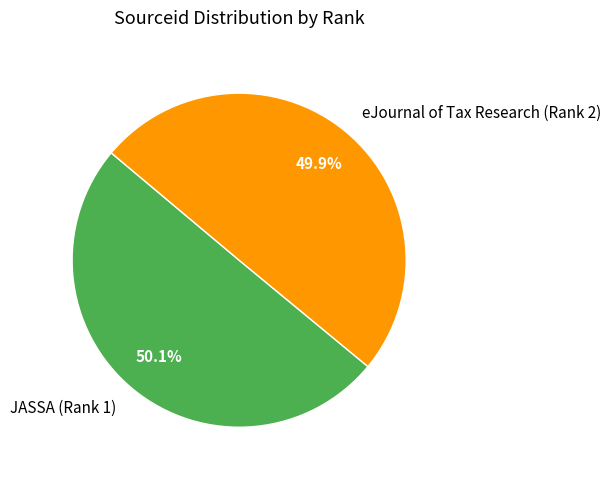

The eJournal of Tax Research (Rank 2) slice represents 50% of the pie. True or false?

True